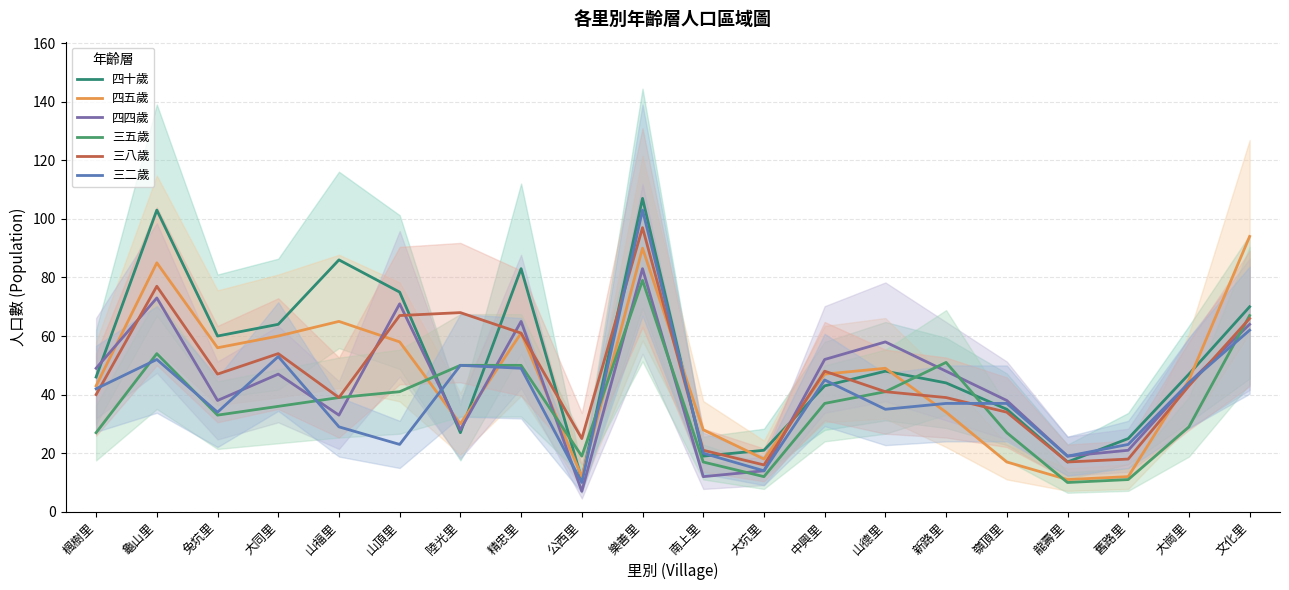

How many interior local valleys does the 四十歲 series have?

5